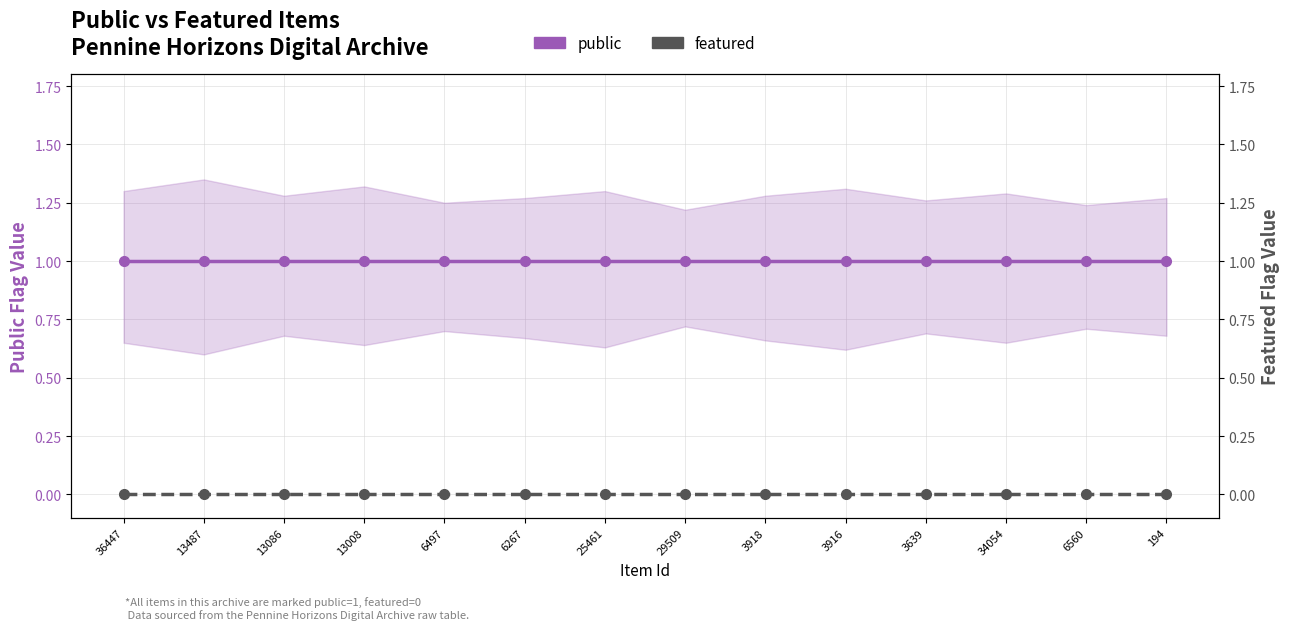

What is the spread (max minus min) of values at 13008?

1